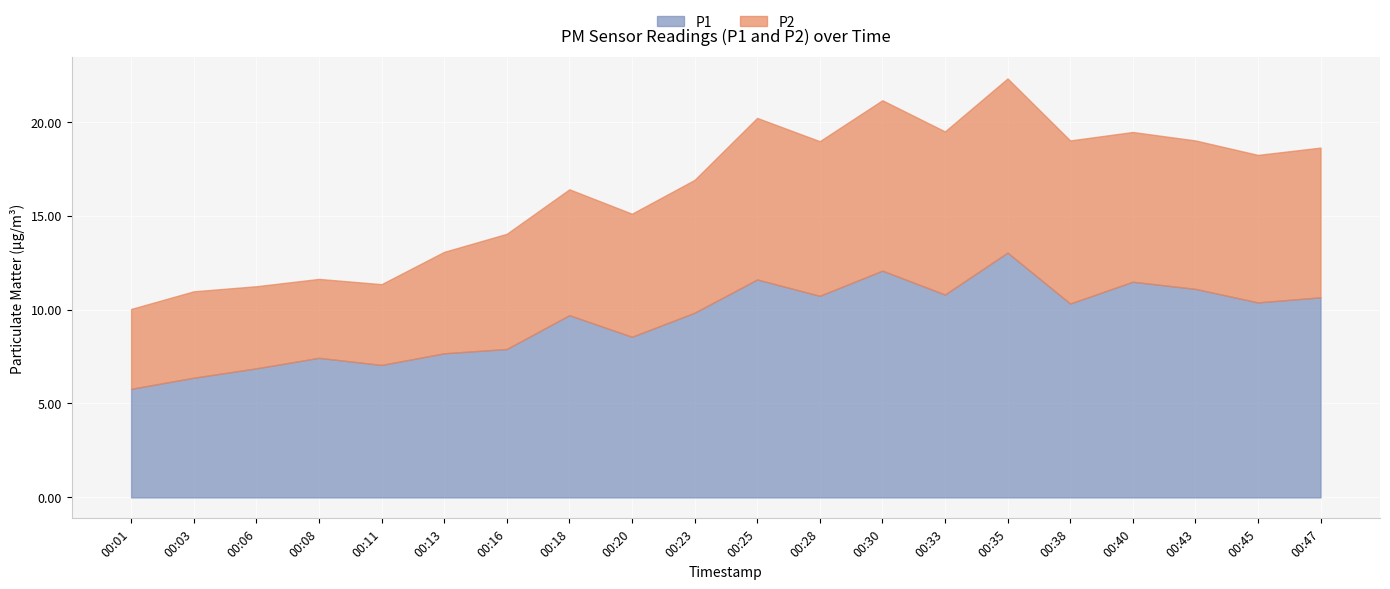

What is the average value of the P2 series?

6.9